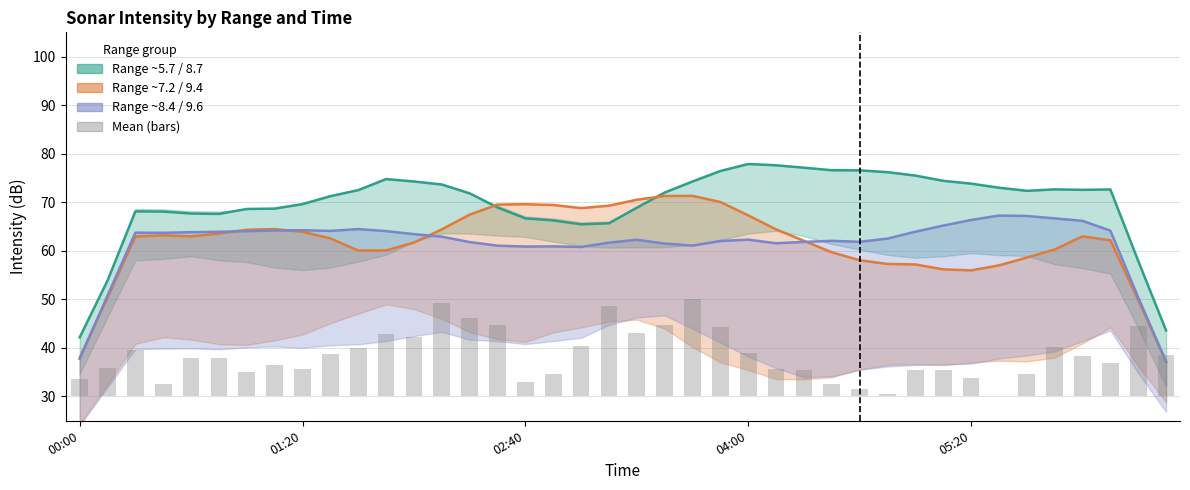

The Mean intensity (bars) series shows 2.3 at 28. True or false?

False